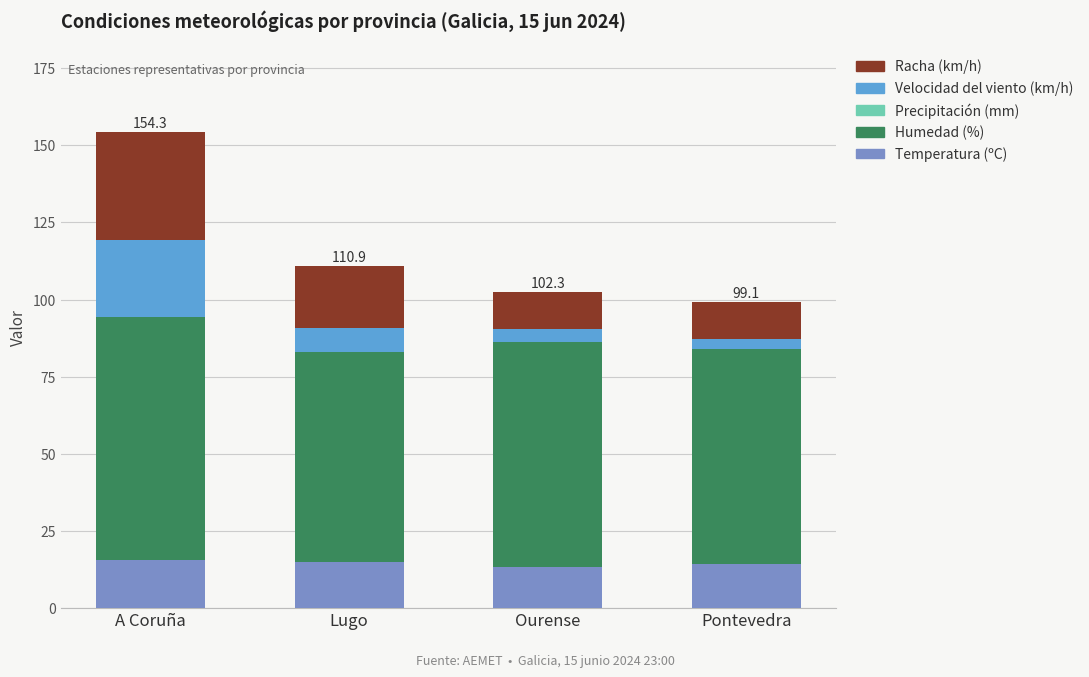

Does the chart contain any negative values?

No